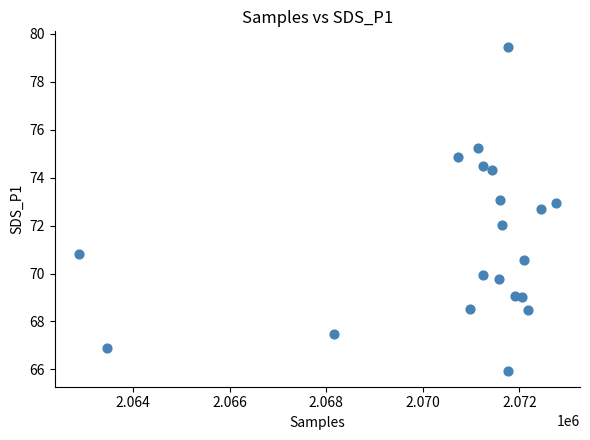

What is the range of X values (max minus min)?

9886.0